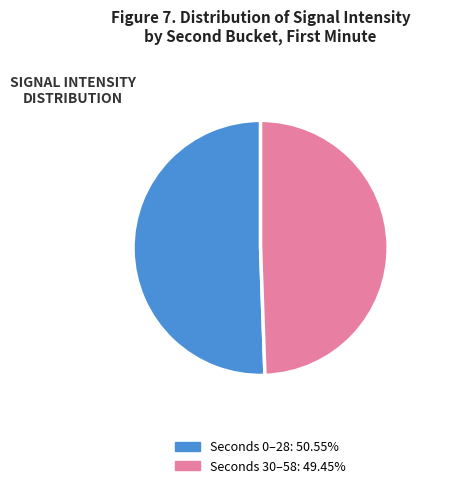

Does any single category account for the majority?

Yes